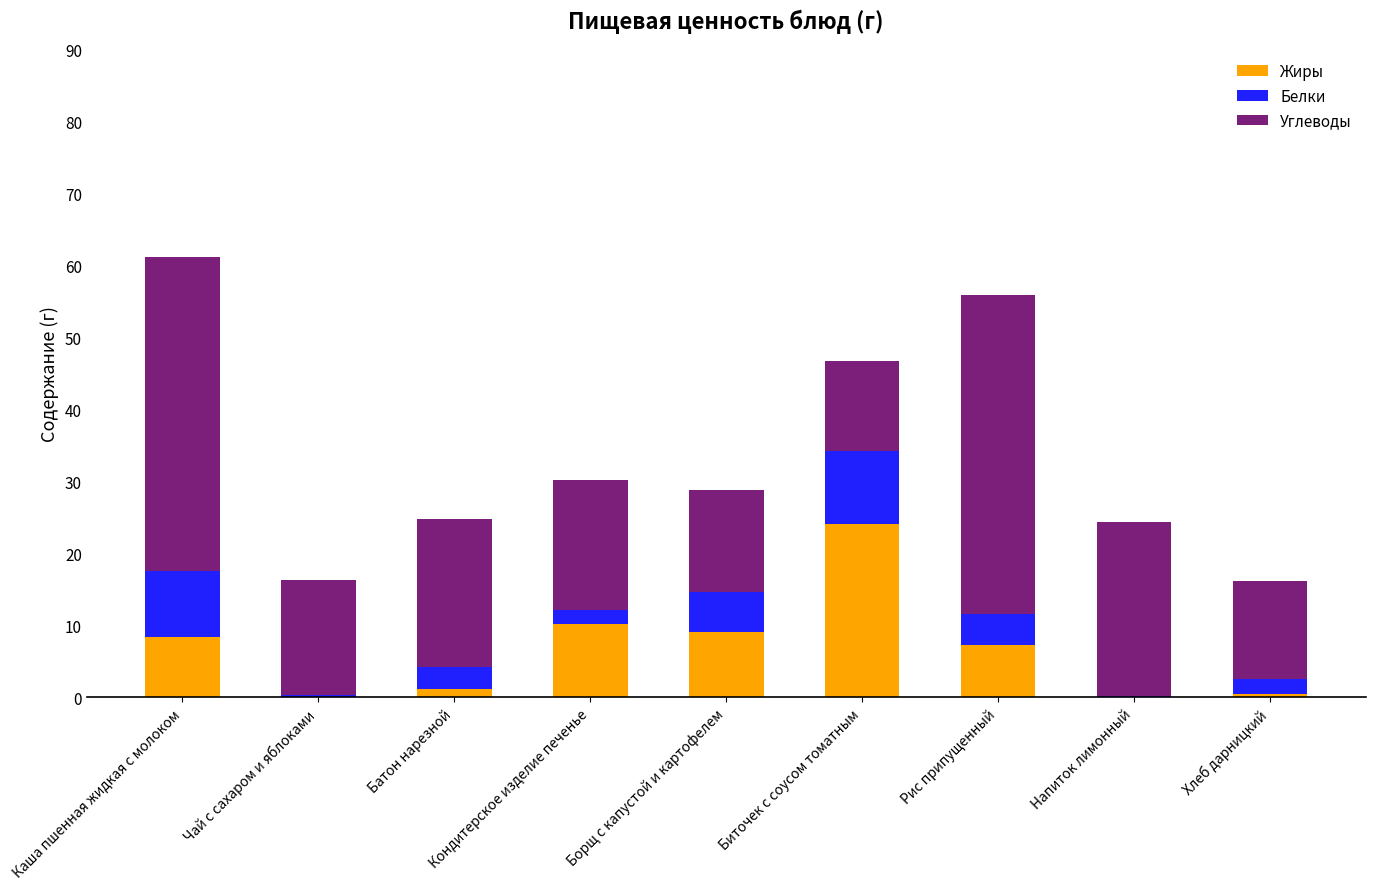

Is it true that Жиры equals 9.1 at Борщ с капустой и картофелем?

True